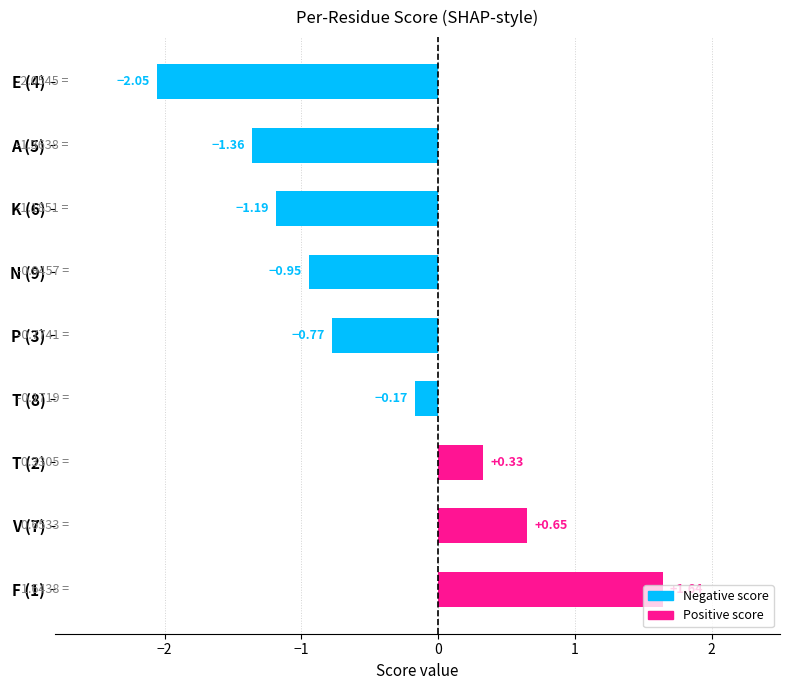

List the labels in order of value, largest first.

F (1), V (7), T (2), T (8), P (3), N (9), K (6), A (5), E (4)